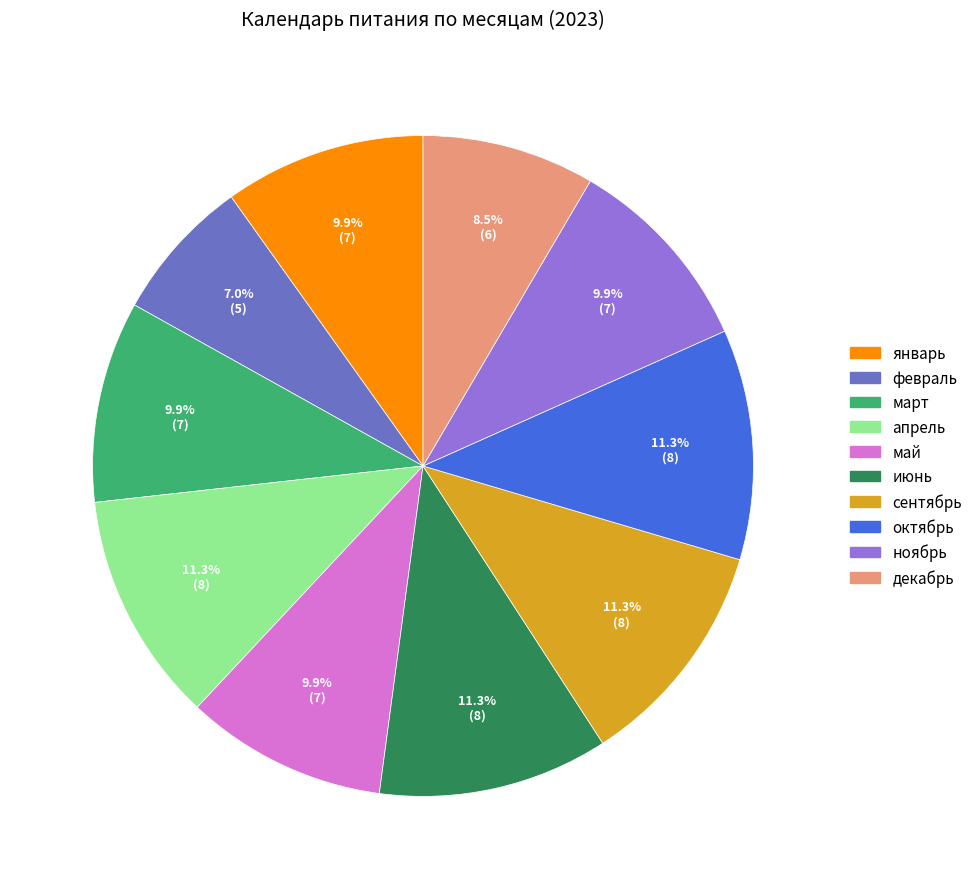

What portion of the pie excludes сентябрь?

88.7%